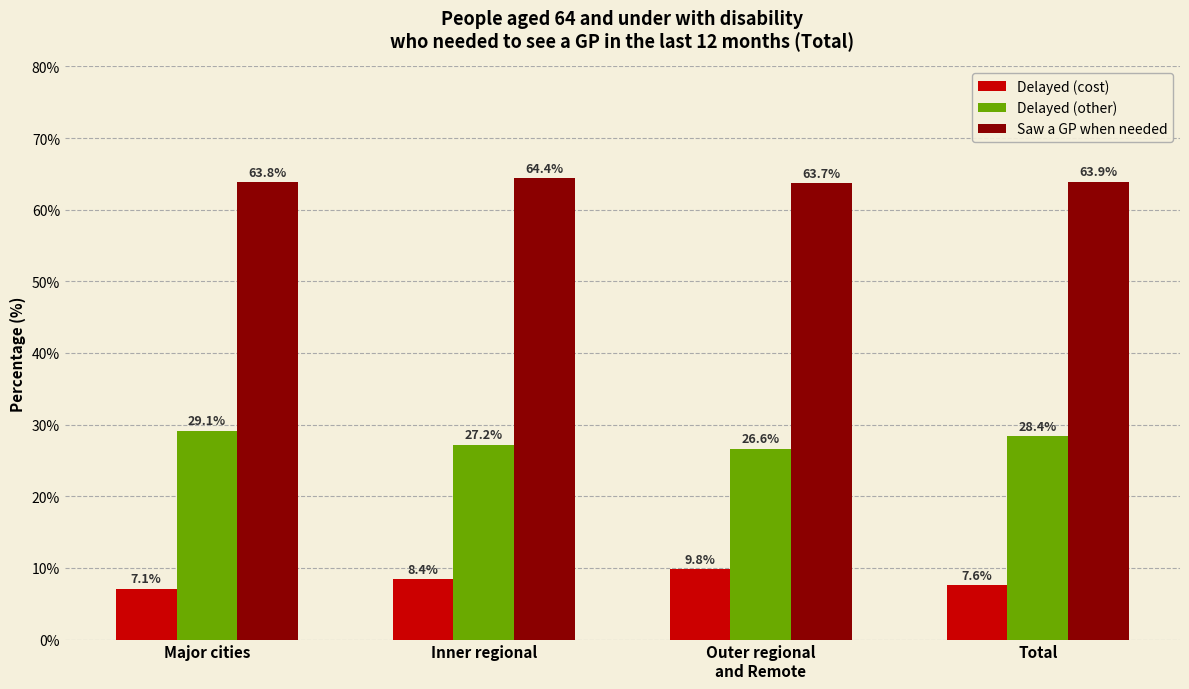

Which series has the largest total across all categories?

Saw a GP when needed